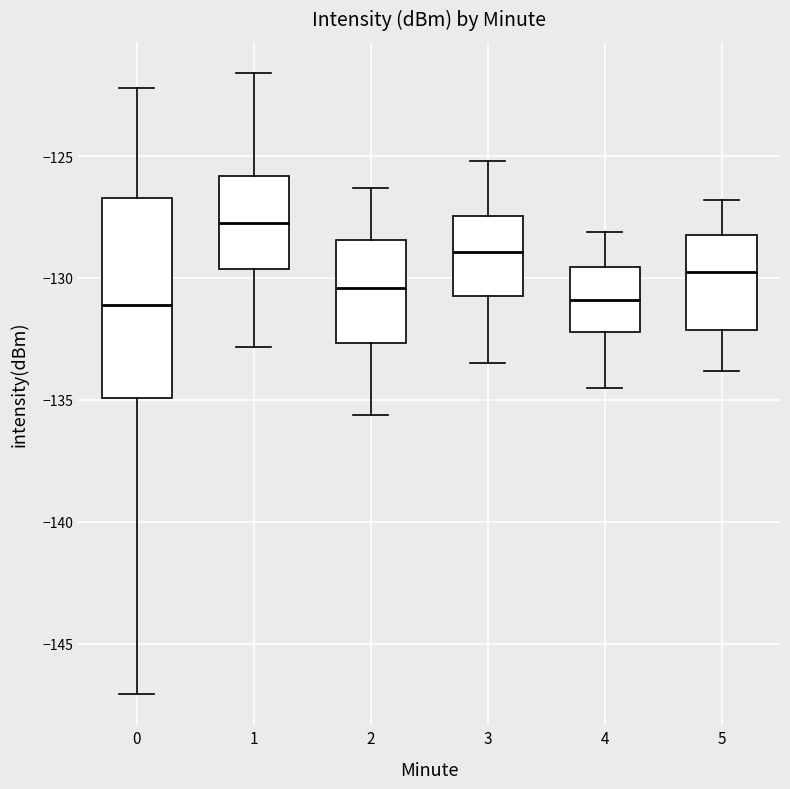

Which box is the tallest, from its lower edge to its upper edge?

0